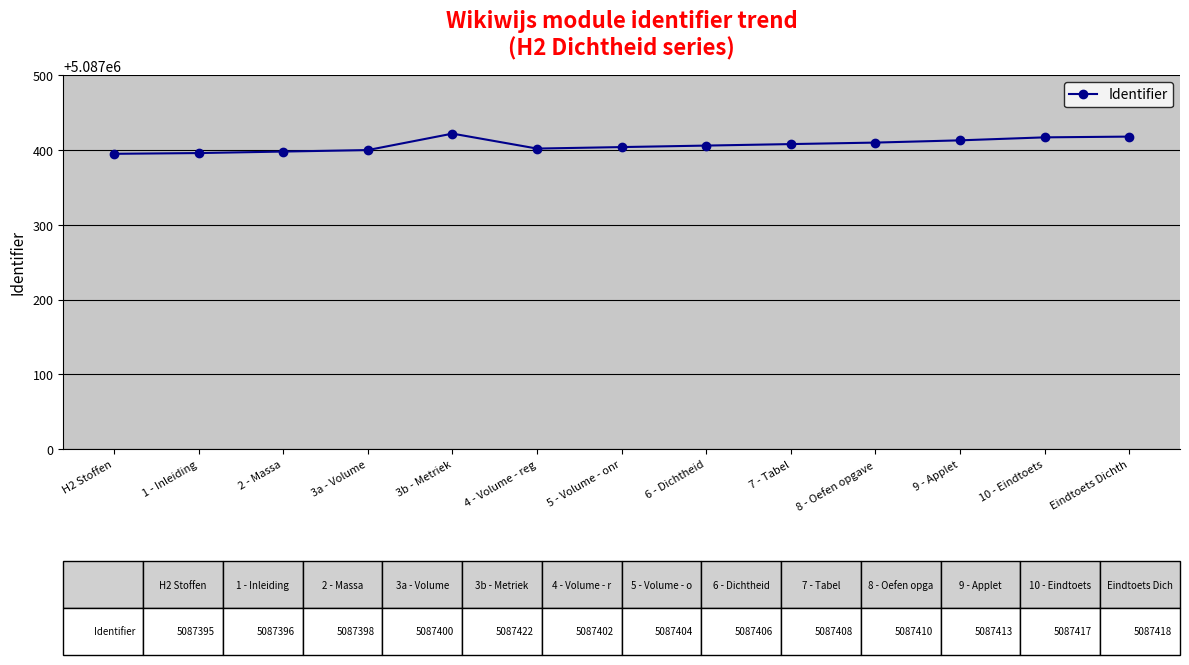

True or false: the data has more than 0 interior local peaks.

True